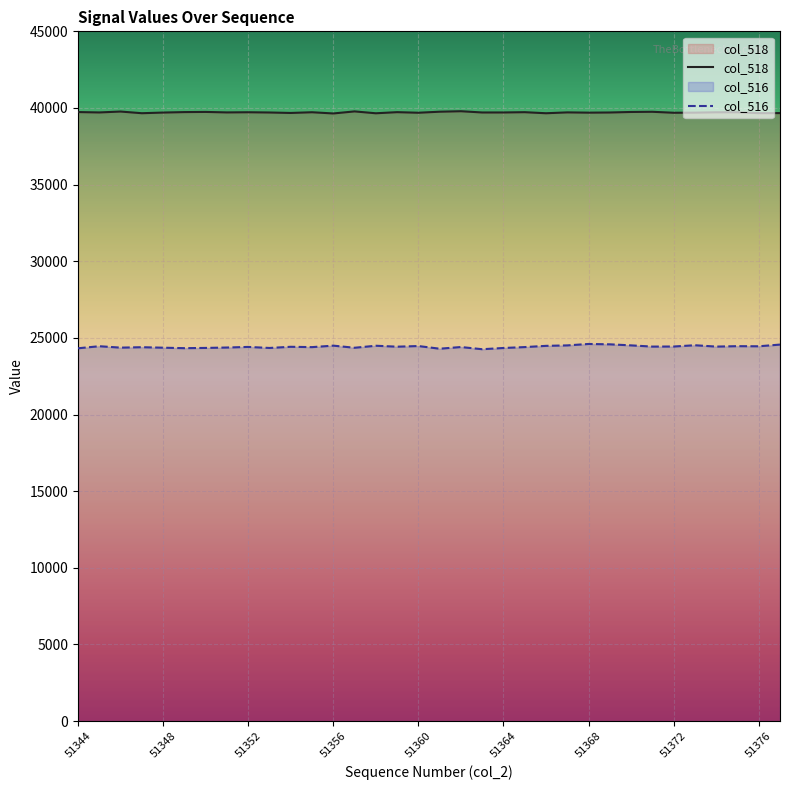

Where is the first local maximum for col_516?

51345